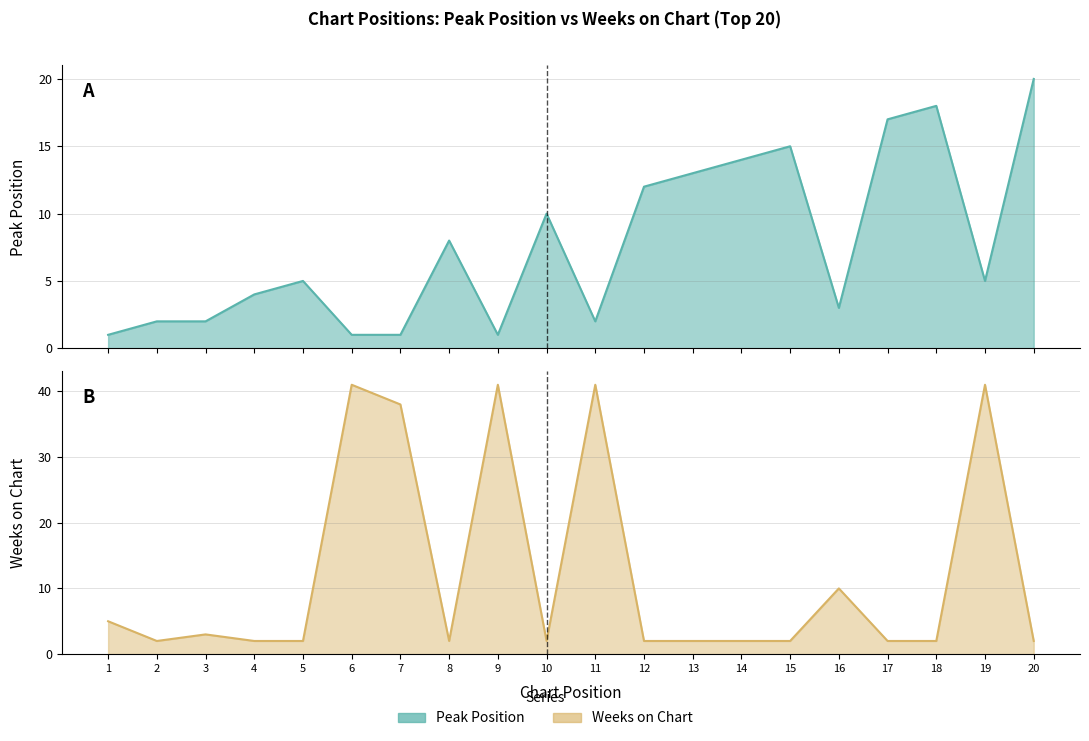

What is the value of the Peak Position point at the 13th from the left?

13